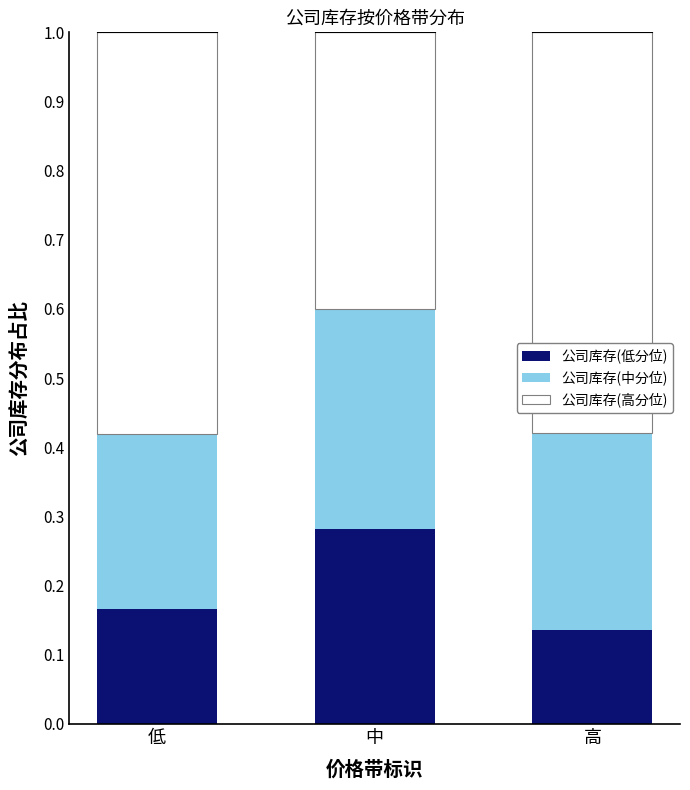

Count the 公司库存(低分位) values in the range 0 to 1.

3